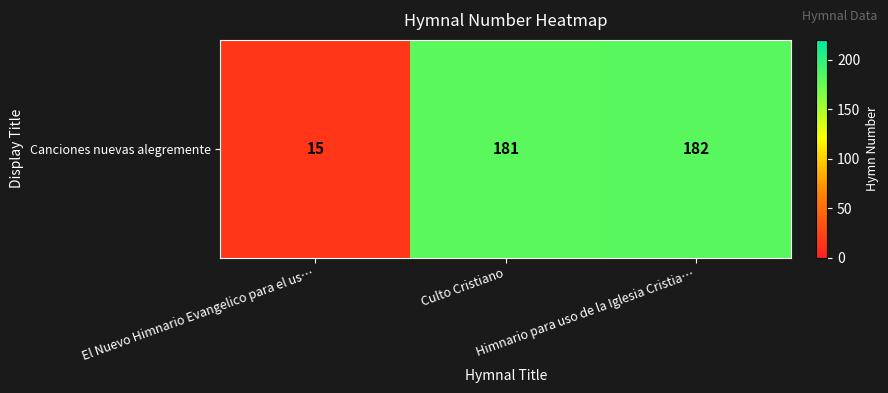

Where does the data first go above 181?

Himnario para uso de la Iglesia Cristia…